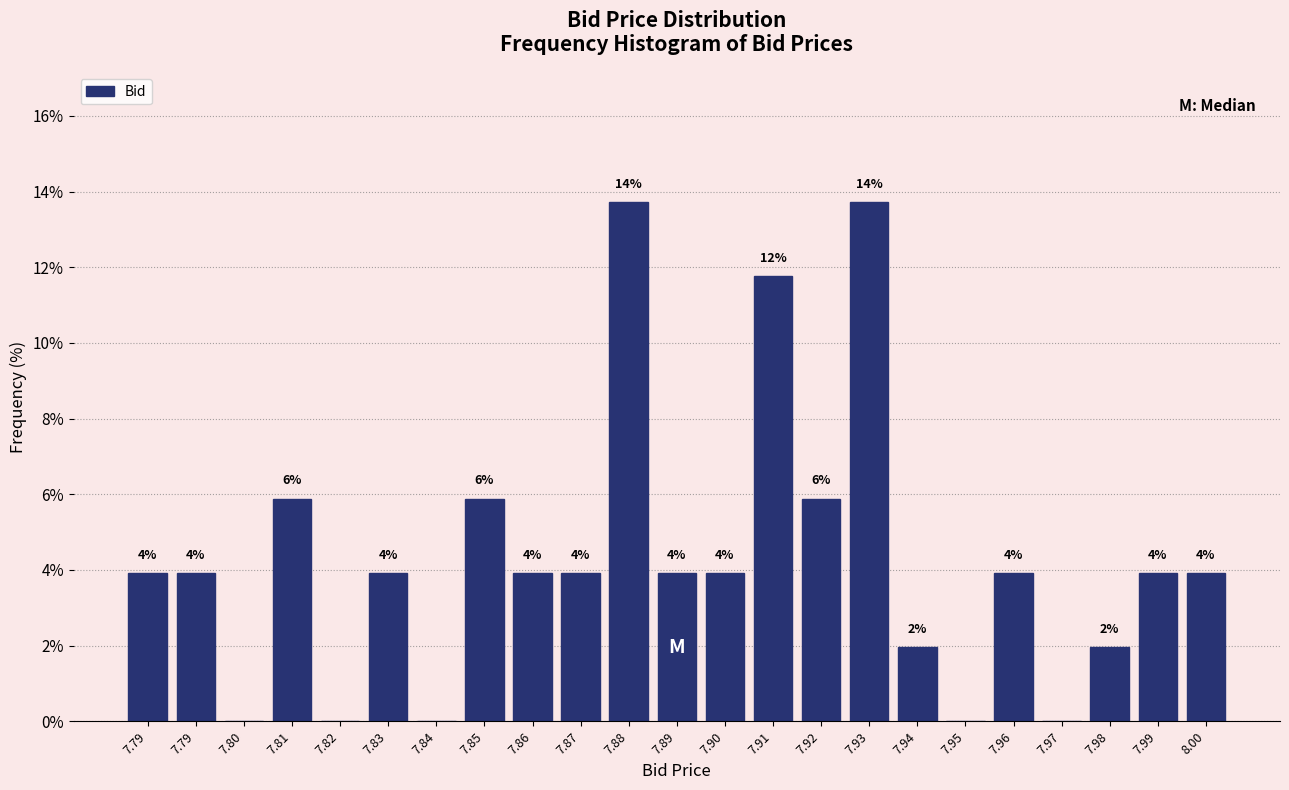

Are the bars horizontal?

No